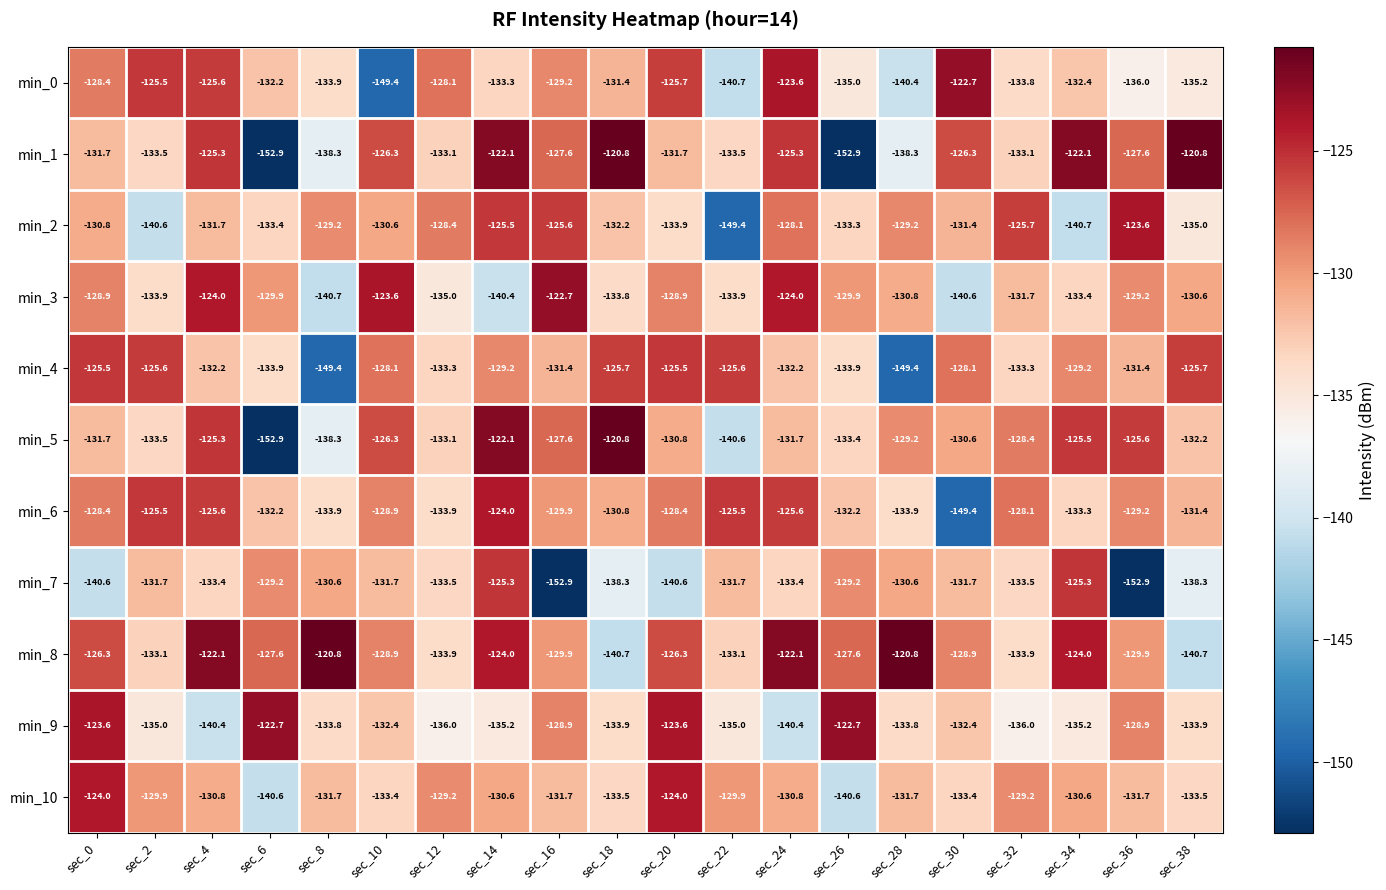

At how many categories does at least one series exceed -138?

20